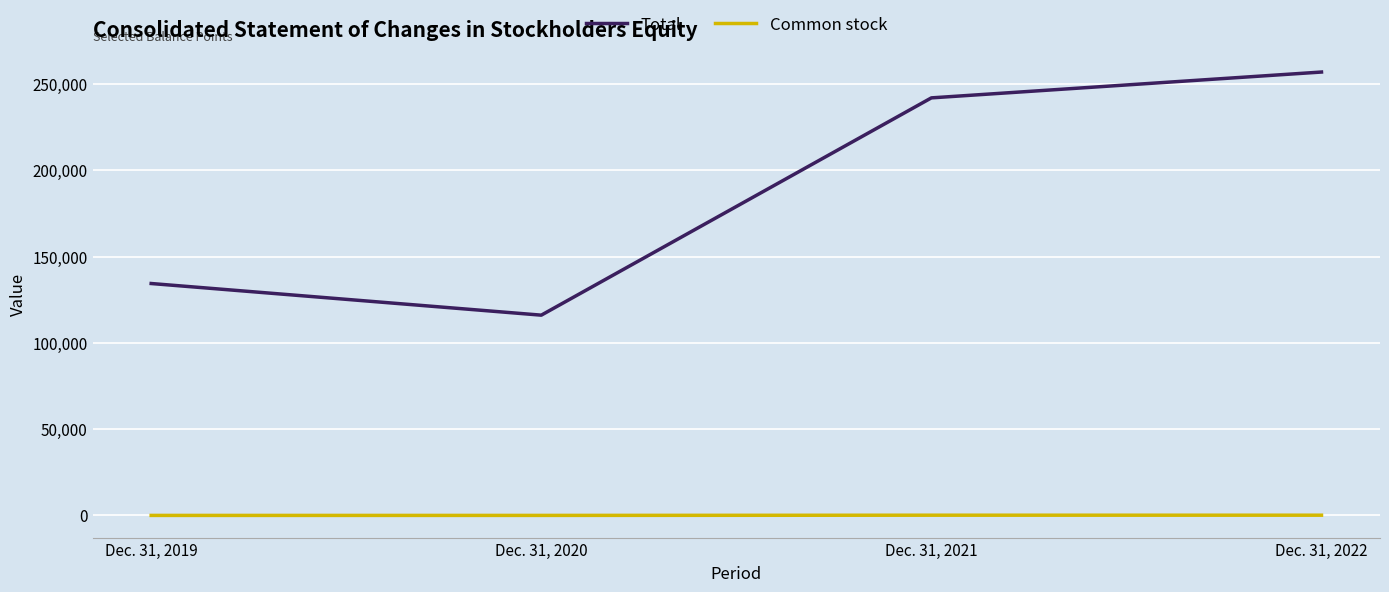

True or false: Total and Common stock cross at least once.

False